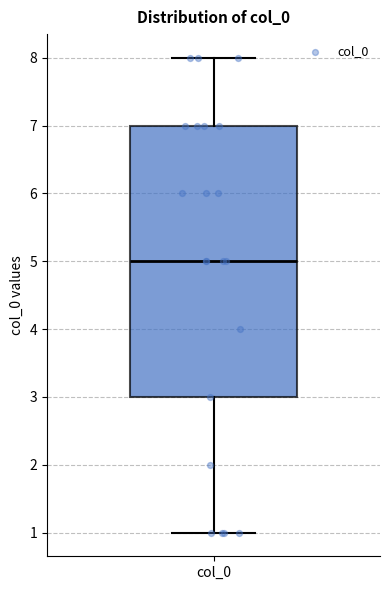

Where does the lower whisker of the box for col_0 end on the y-axis? The values are not printed on the chart, so give them approximately, as read against the axis.

1